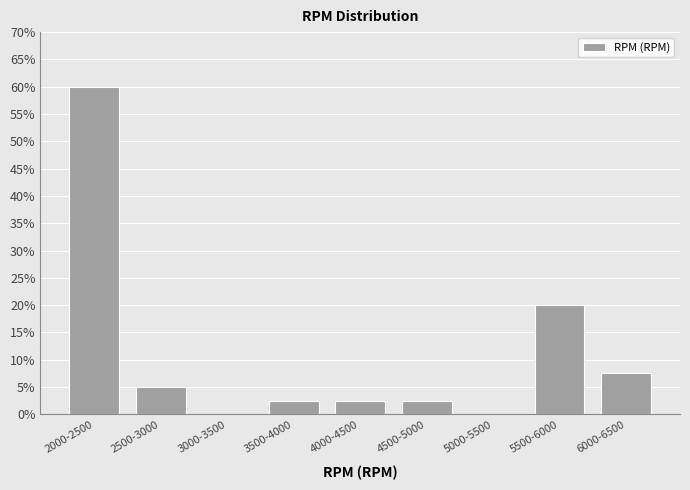

Reading left to right, extract all data points from this chart.

2000-2500=60.0	2500-3000=5.0	3000-3500=0.0	3500-4000=2.5	4000-4500=2.5	4500-5000=2.5	5000-5500=0.0	5500-6000=20.0	6000-6500=7.5